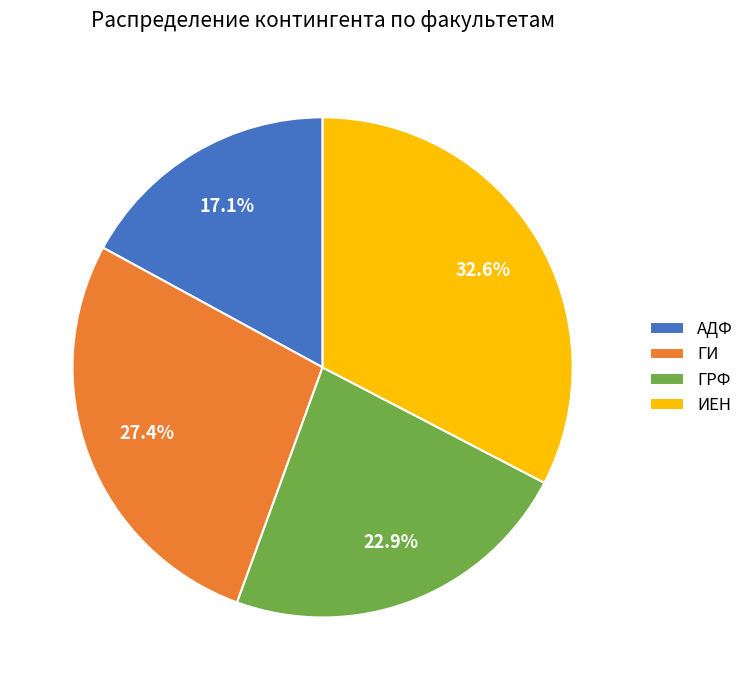

Do ГРФ and ИЕН together represent more than half of the pie?

Yes